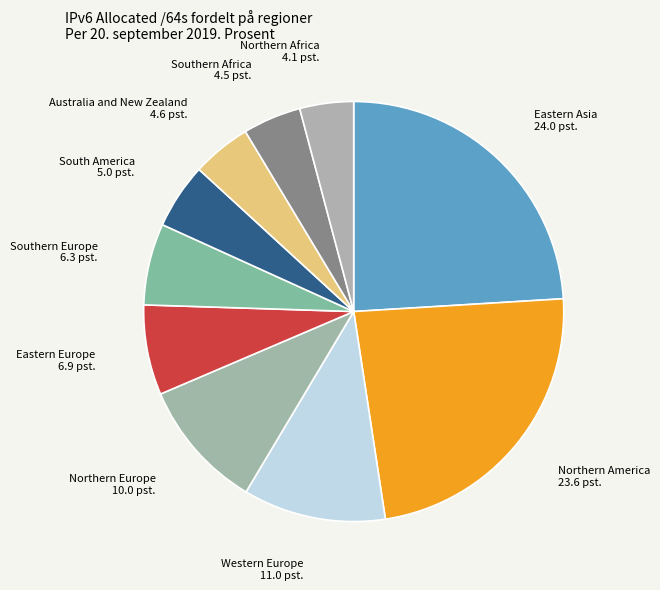

How many slices are in this pie chart?

10